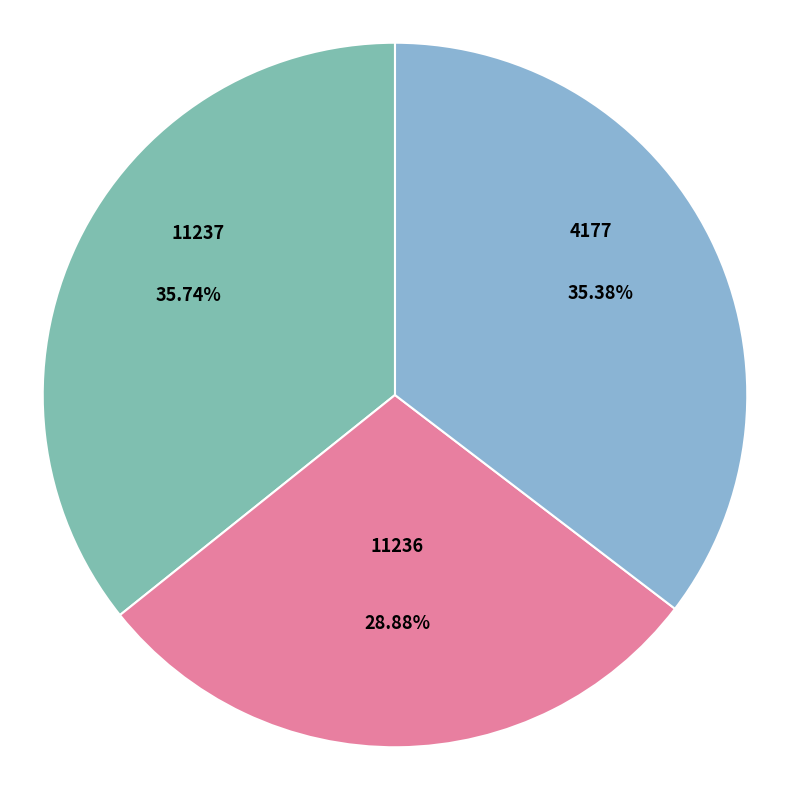

How many segments does this pie chart have?

3